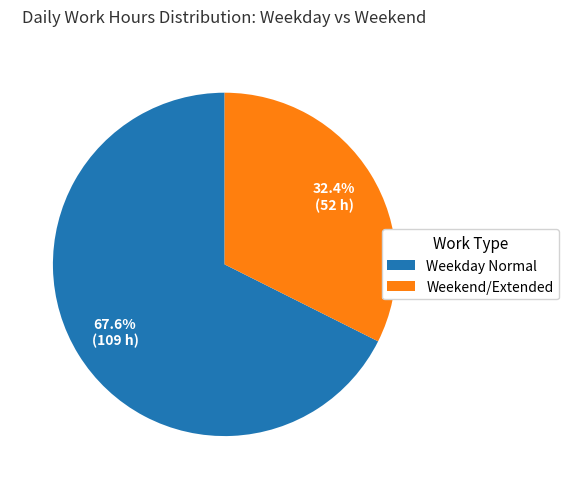

What is the ratio of the value at Weekday Normal to the value at Weekend/Extended?

2.1